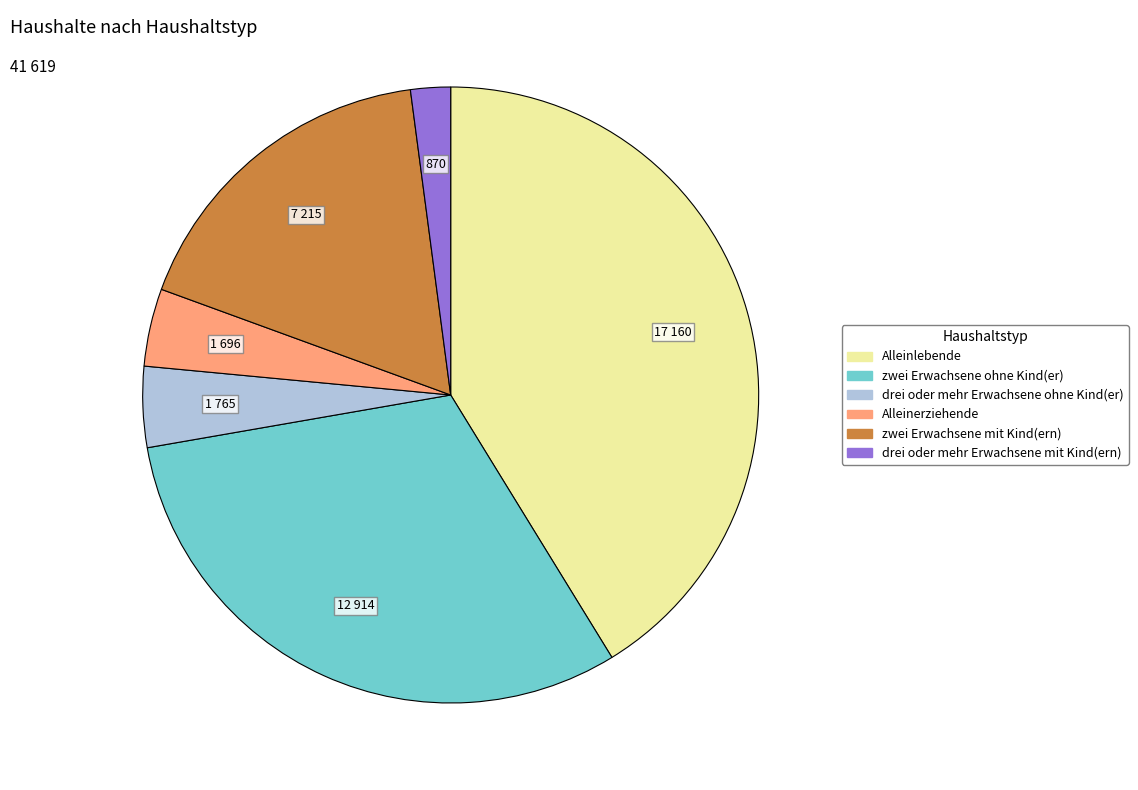

How many segments does this pie chart have?

6